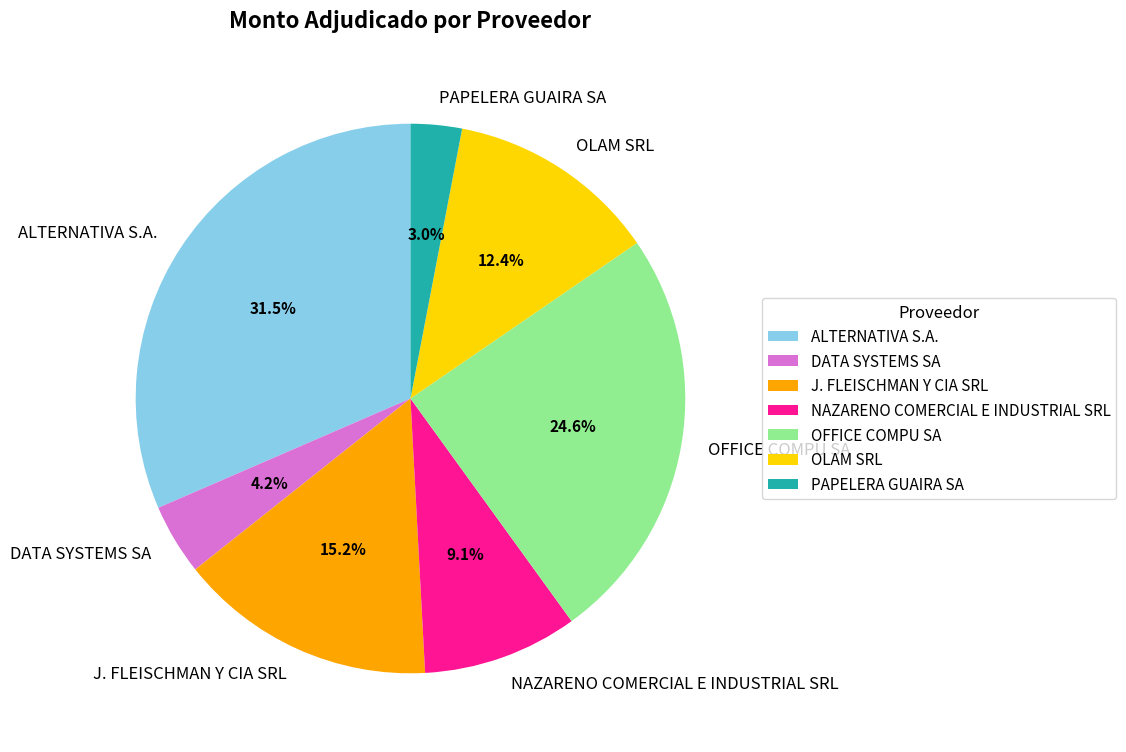

True or false: PAPELERA GUAIRA SA accounts for 3% of the total.

True